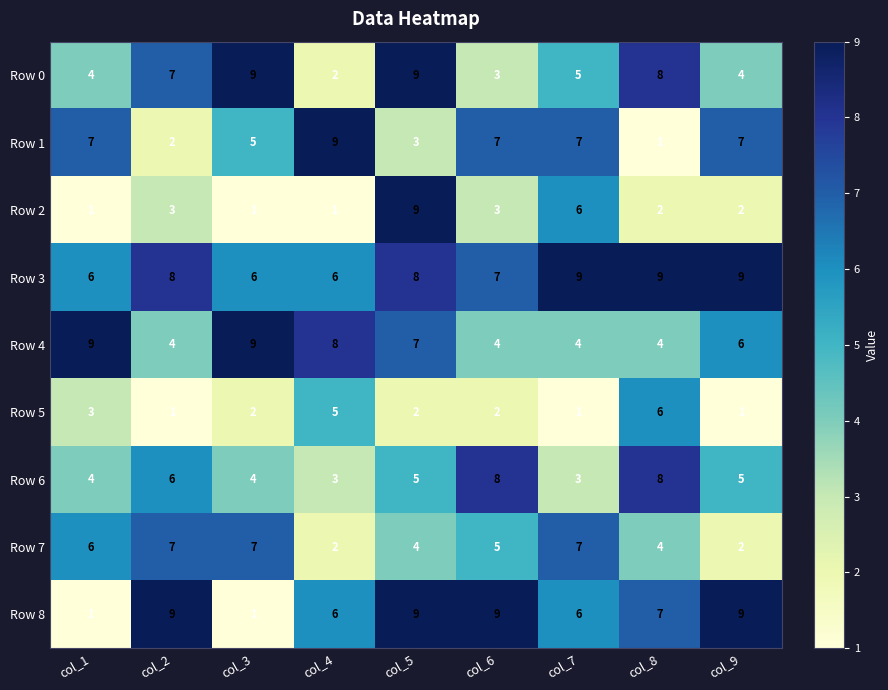

Which series changed the most between col_1 and col_2?

Row 8